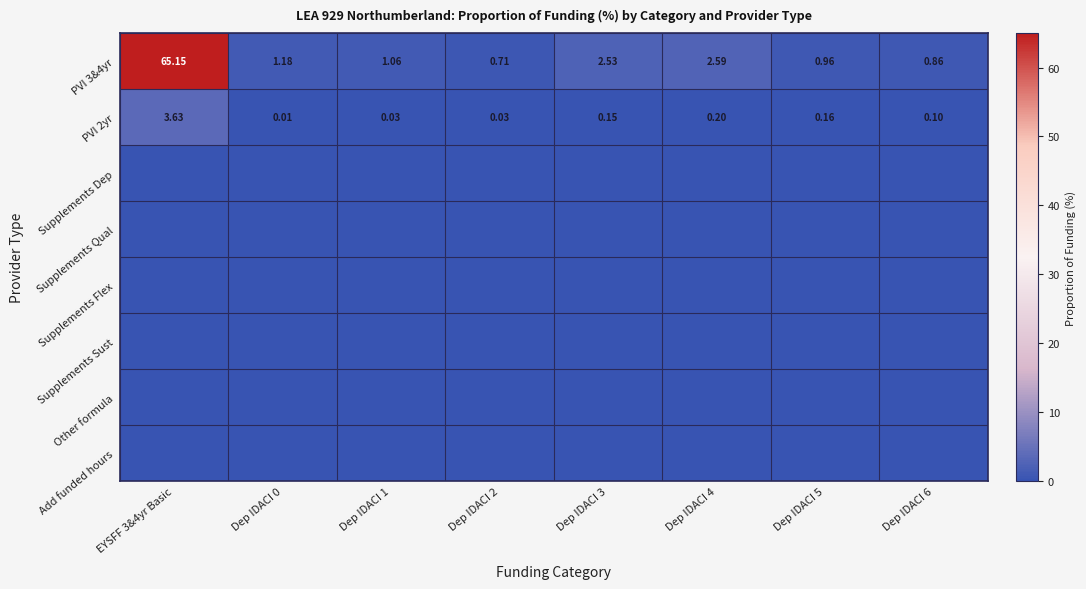

What is the maximum value shown in the chart?

65.2